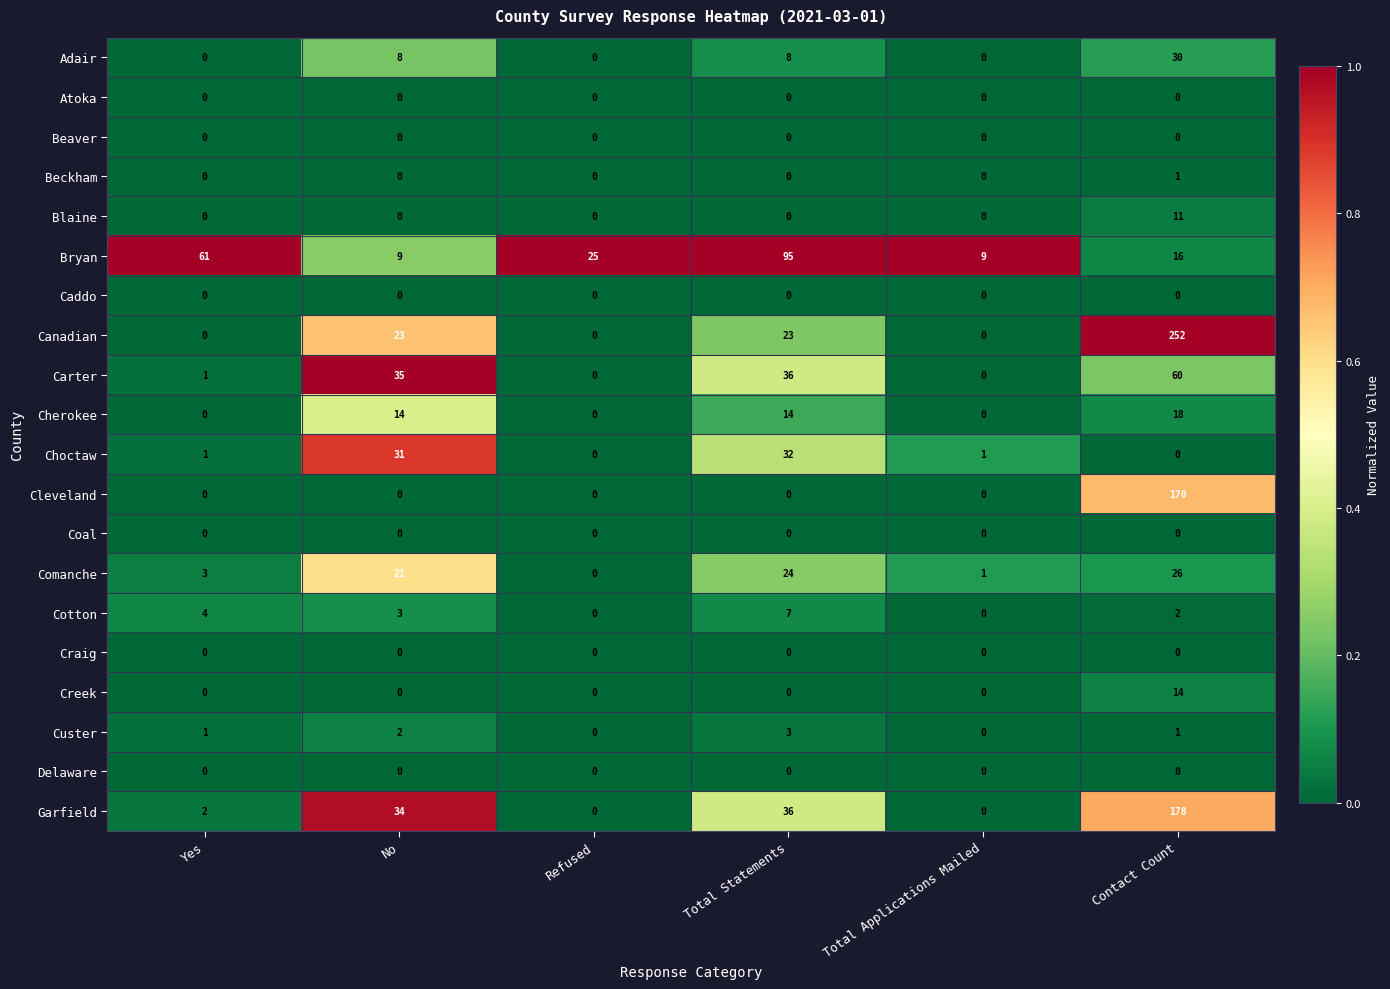

Count the Cherokee values in the range 0 to 14.

5